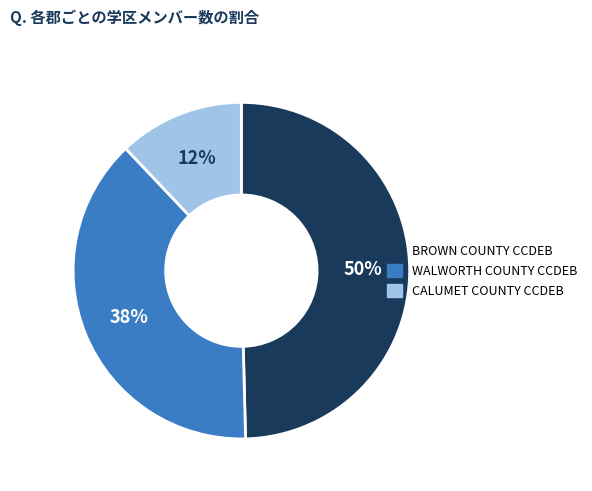

To the nearest percent, what portion does BROWN COUNTY CCDEB represent?

50%